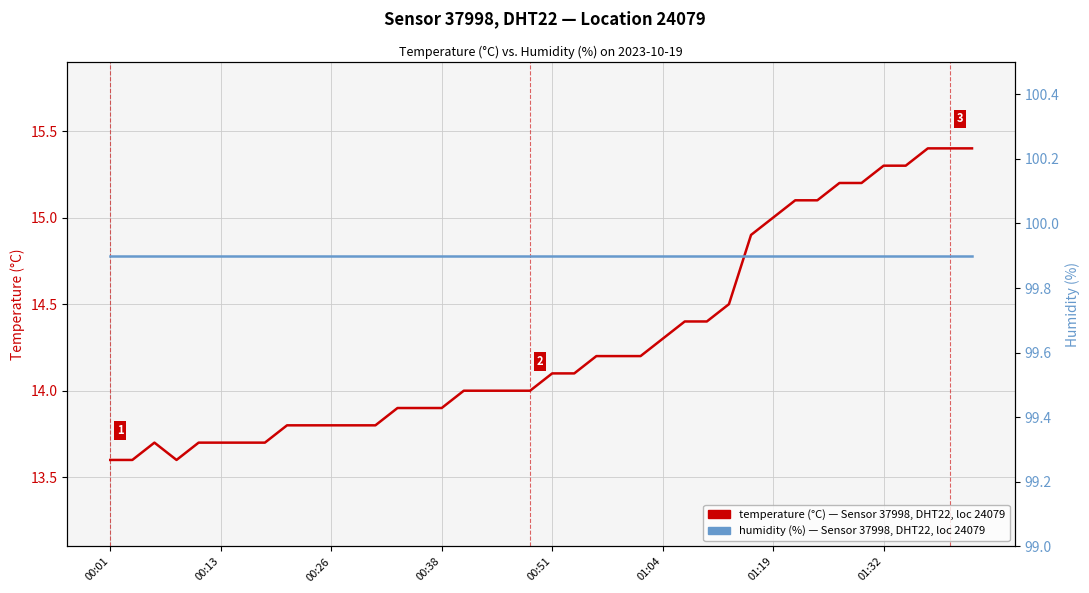

What is the difference between the highest and lowest values at 27?

85.5